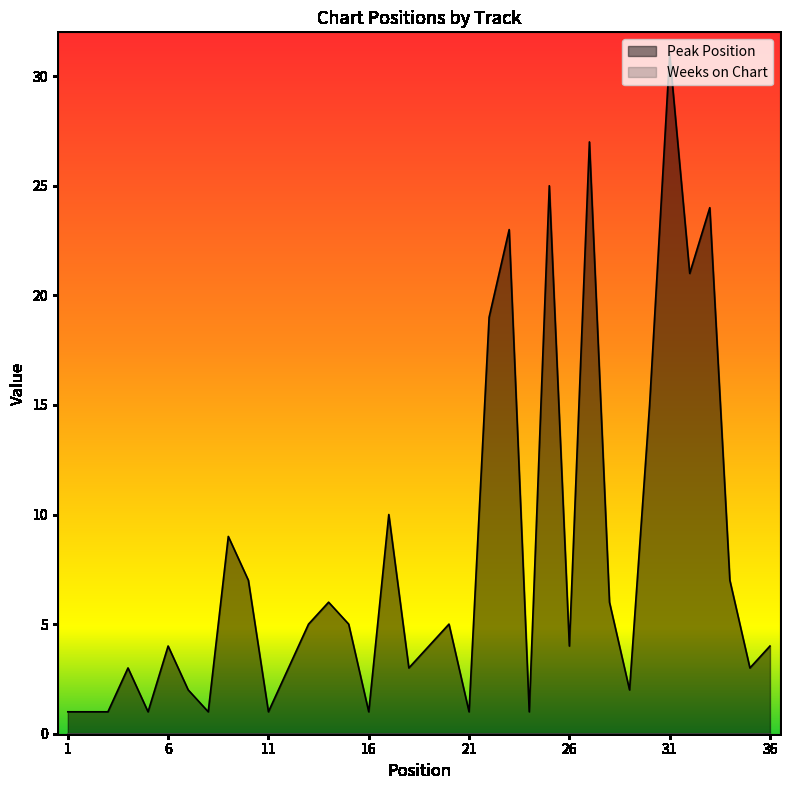

What is the difference between the second highest and minimum values?

26